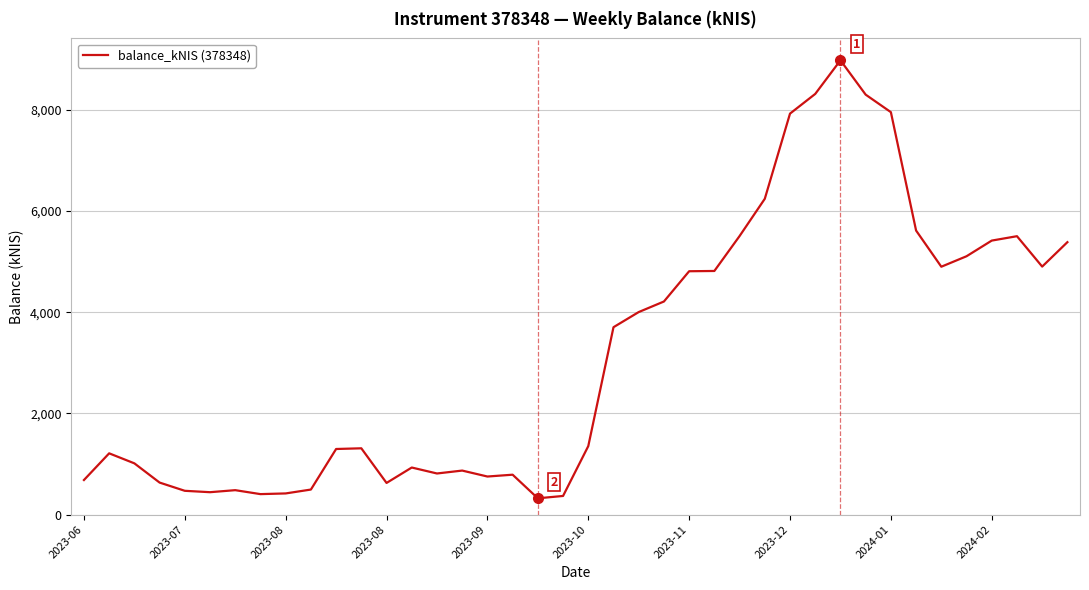

What is the greatest value displayed?

8978.5